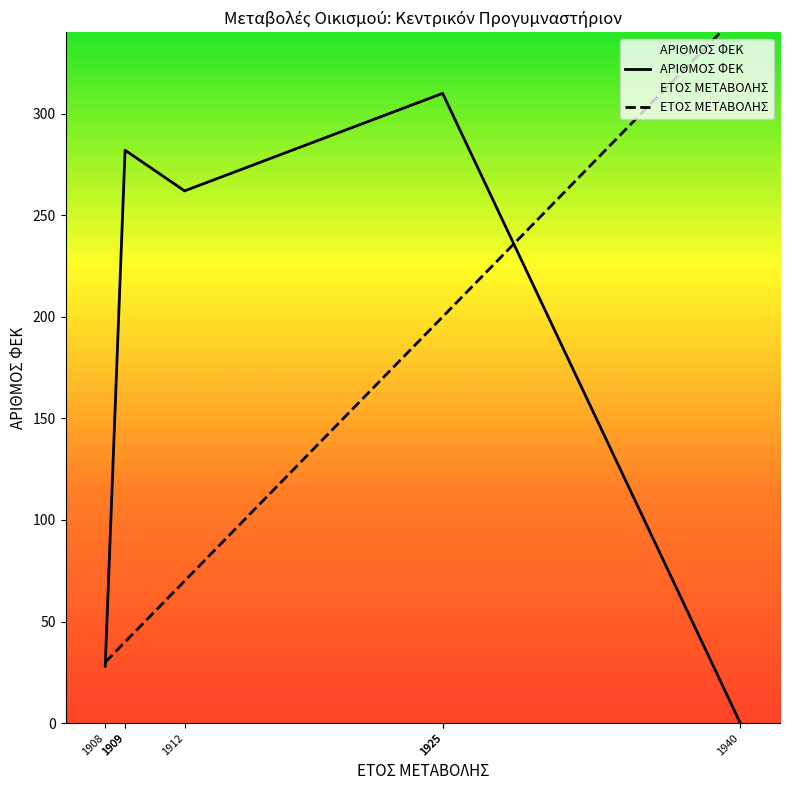

Which category has the lowest value in the ΑΡΙΘΜΟΣ ΦΕΚ series?

1940